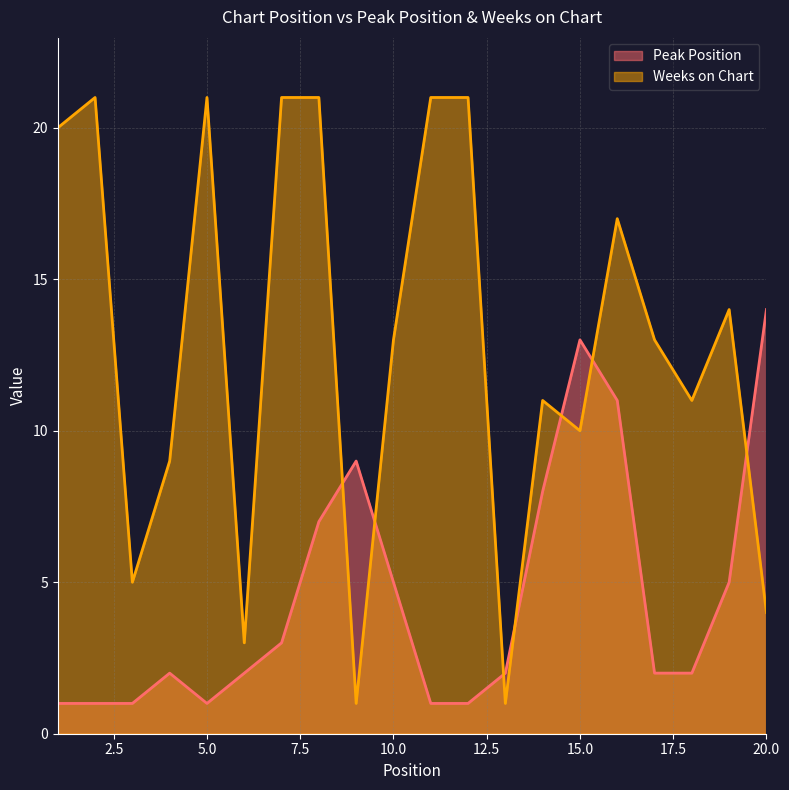

At how many categories does at least one series exceed 11?

13